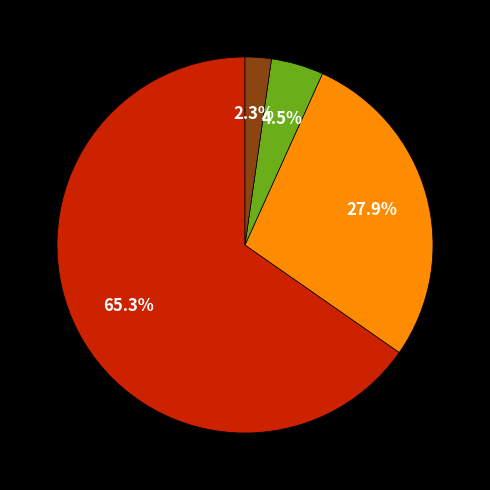

How many slices are in this pie chart?

4